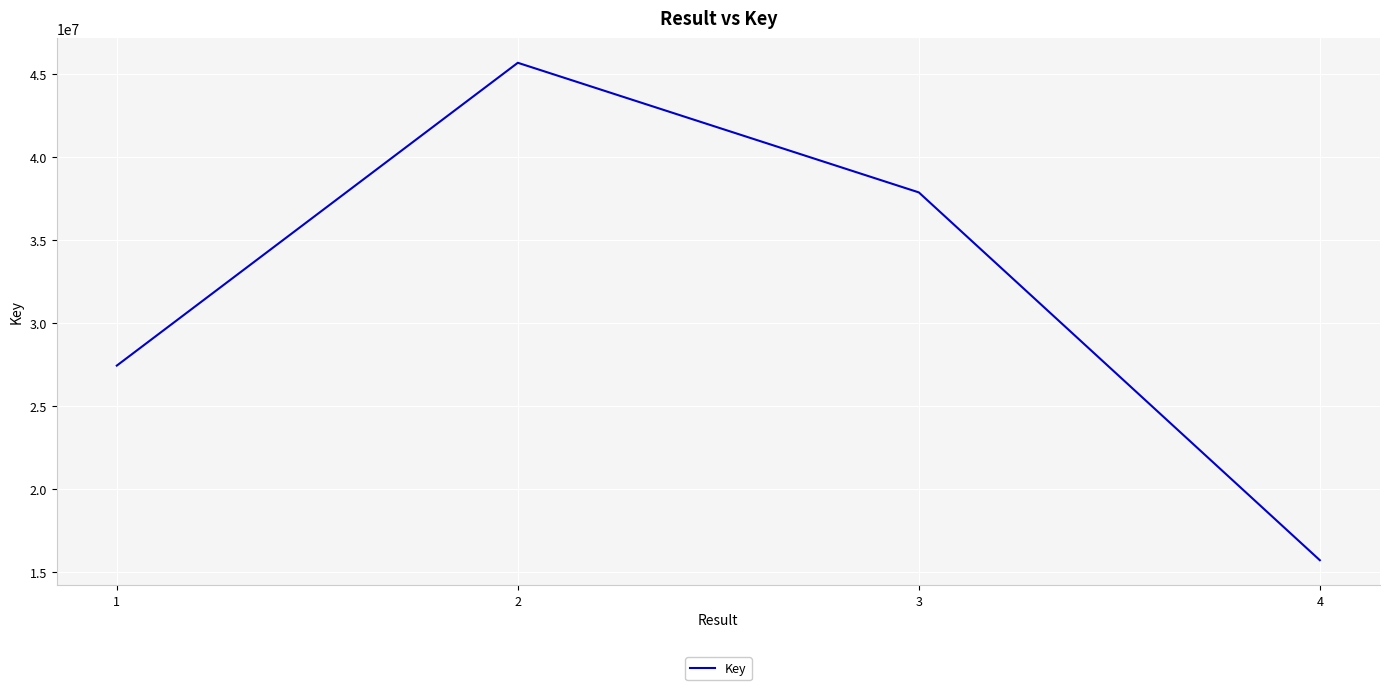

How many lines are shown in the chart?

1